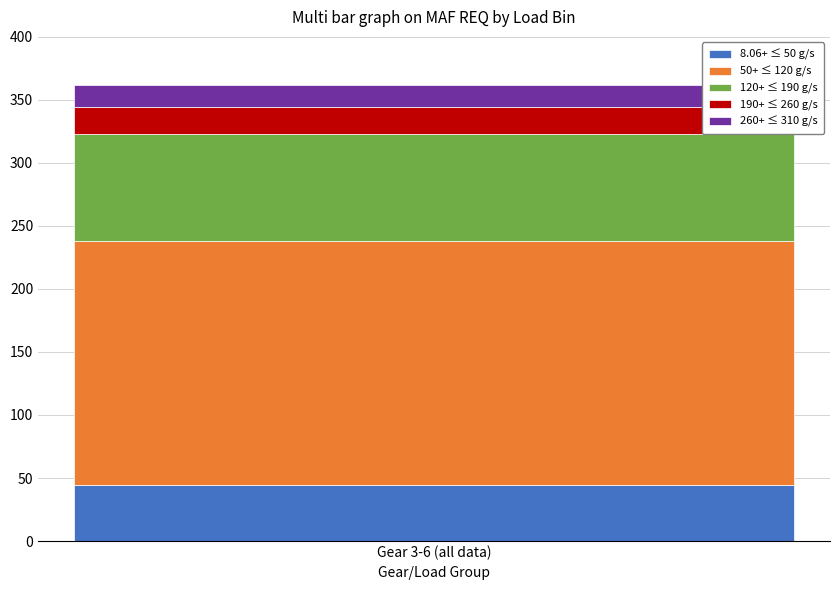

The value of 8.06+ ≤ 50 g/s at Gear 3-6 (all data) is 67.3. True or false?

False